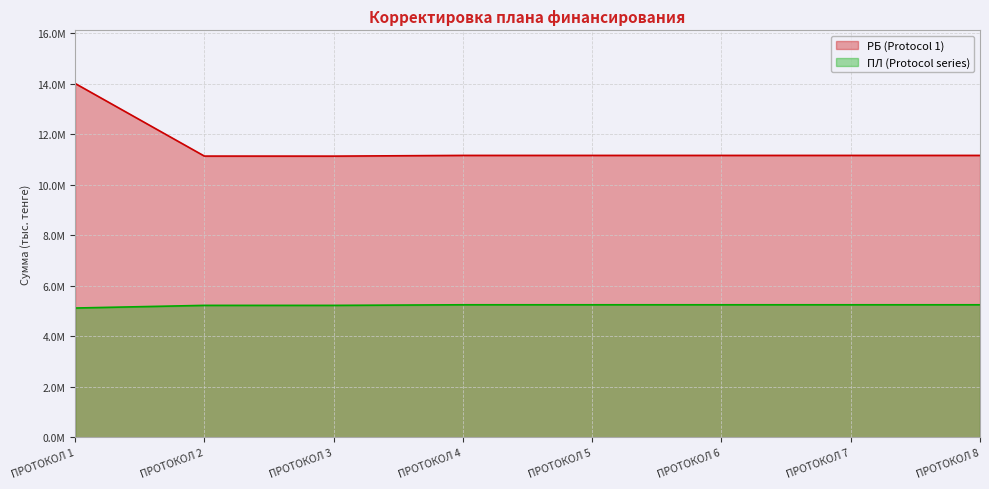

How many lines are shown in the chart?

2